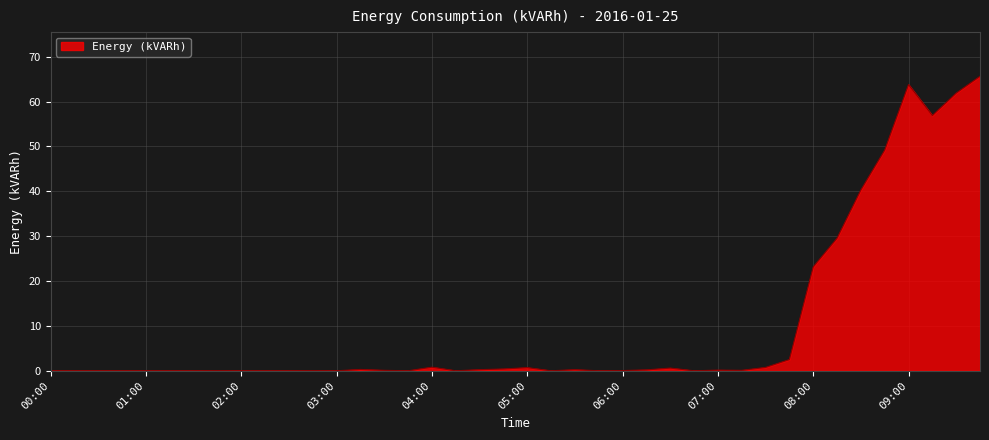

How many lines are shown in the chart?

1